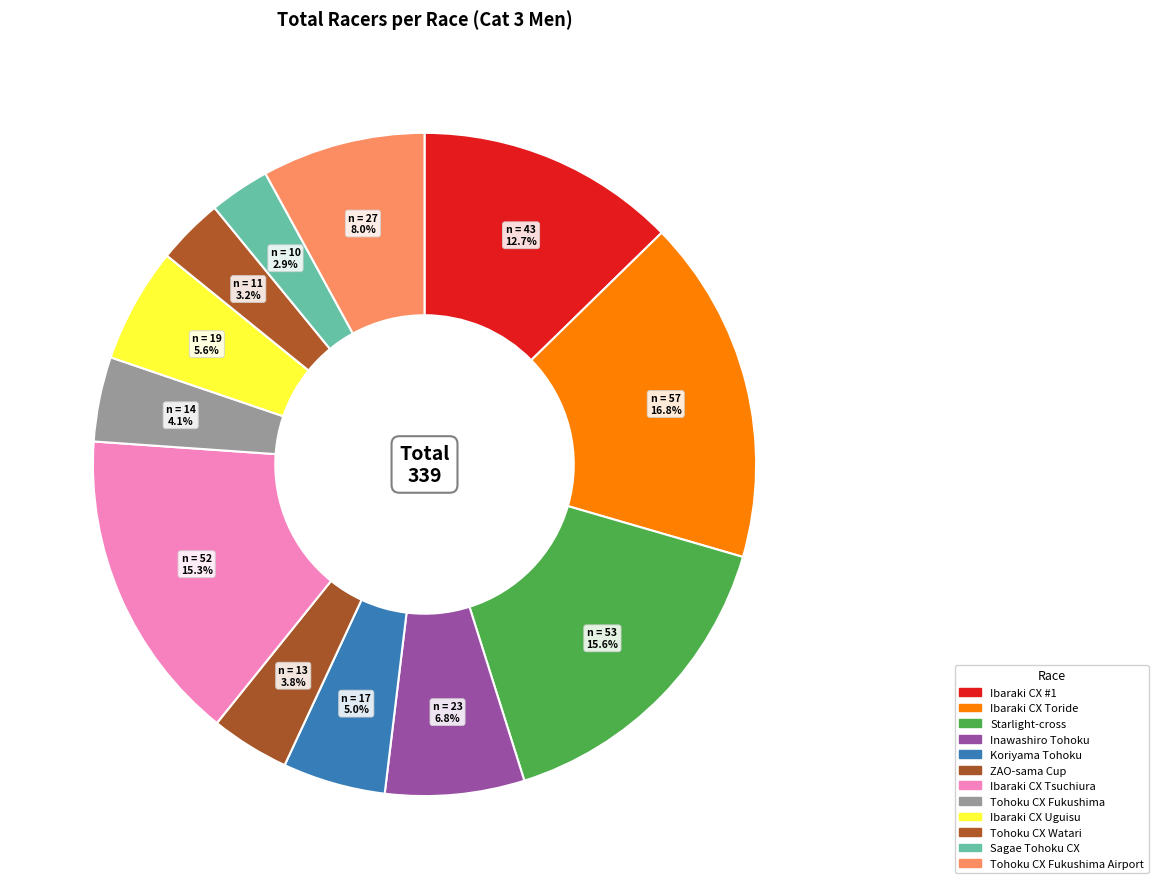

How many segments does this pie chart have?

12